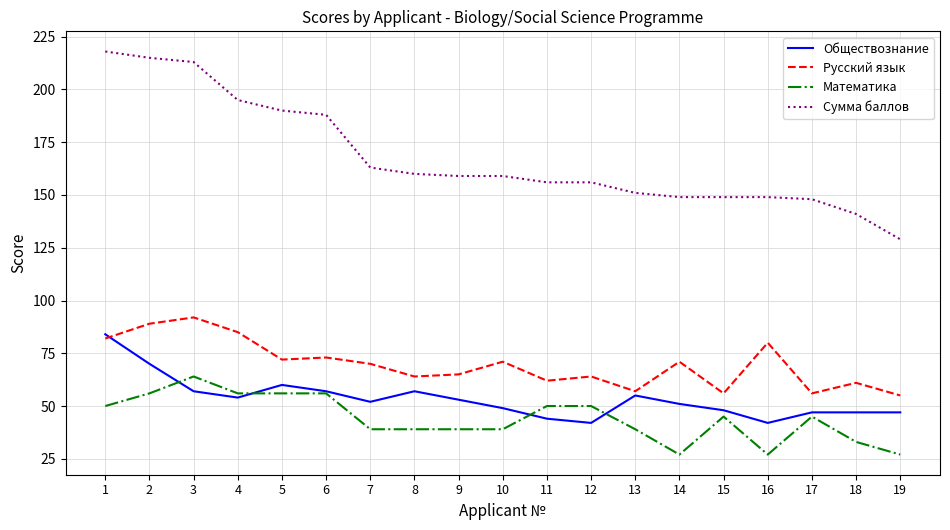

Which series has the largest range (max minus min)?

Сумма баллов